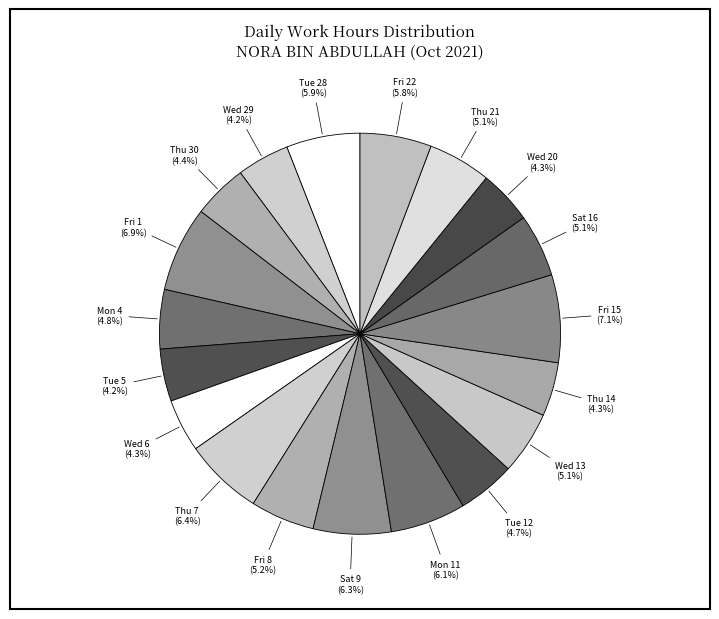

Rank the categories by value from highest to lowest.

Fri 15, Fri 1, Thu 7, Sat 9, Mon 11, Tue 28, Fri 22, Fri 8, Wed 13, Thu 21, Sat 16, Mon 4, Tue 12, Thu 30, Thu 14, Wed 20, Wed 6, Wed 29, Tue 5, Mon 27